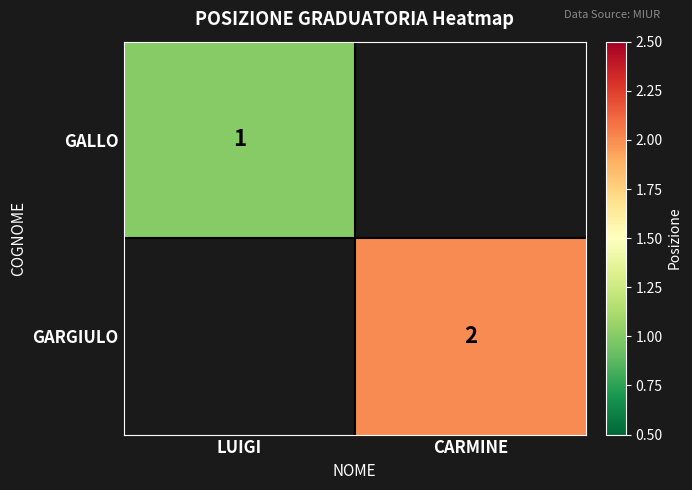

Is the value of GARGIULO at CARMINE greater than the value of GALLO at LUIGI?

Yes